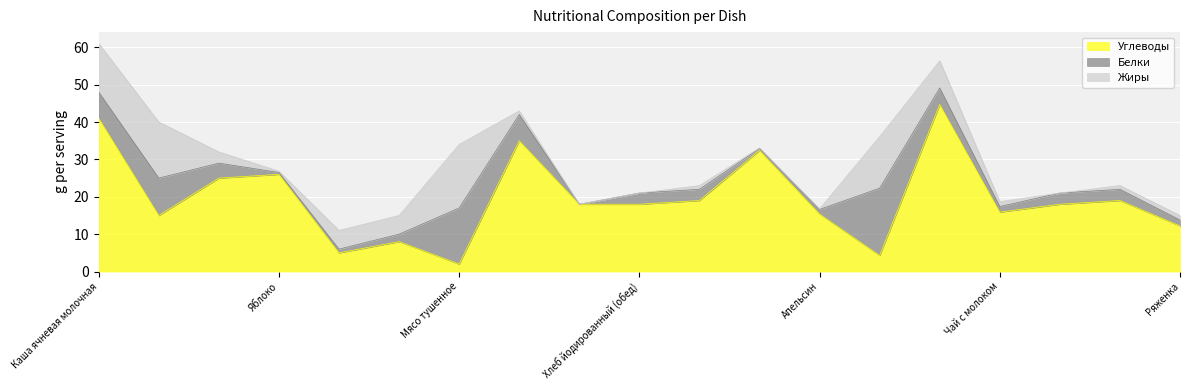

What is the difference between the Углеводы values at Напиток из клюквы and Печень по-строгановски?

13.7